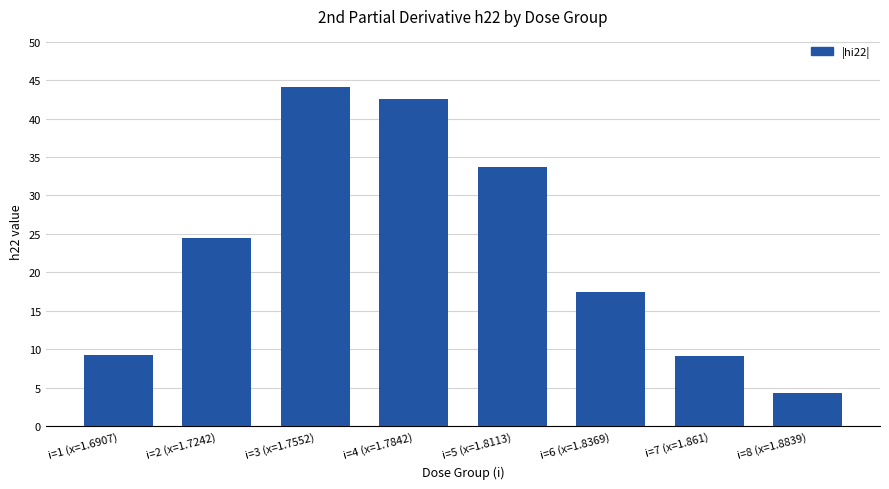

At which category does the chart reach its minimum across all series?

i=8 (x=1.8839)